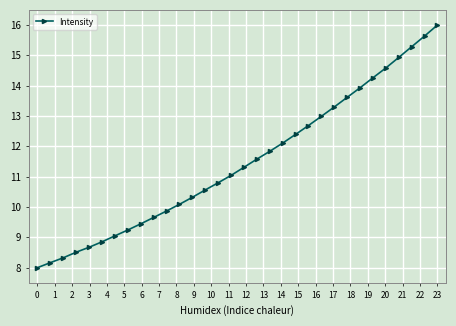

What is the value of the 17th point from the left?

11.3